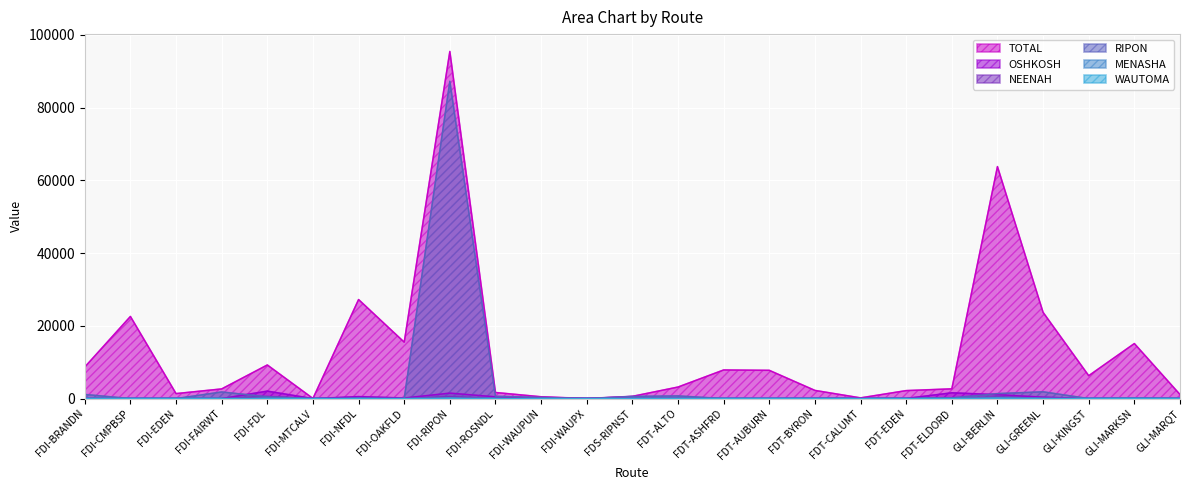

True or false: WAUTOMA and RIPON cross at least once.

False